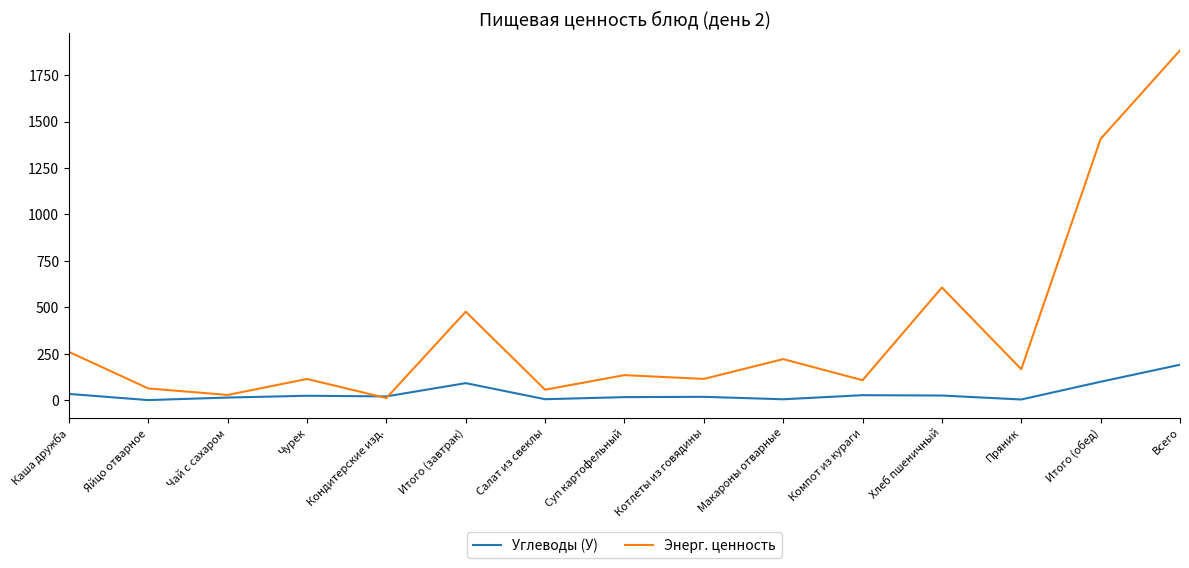

How many series are shown in this chart?

2